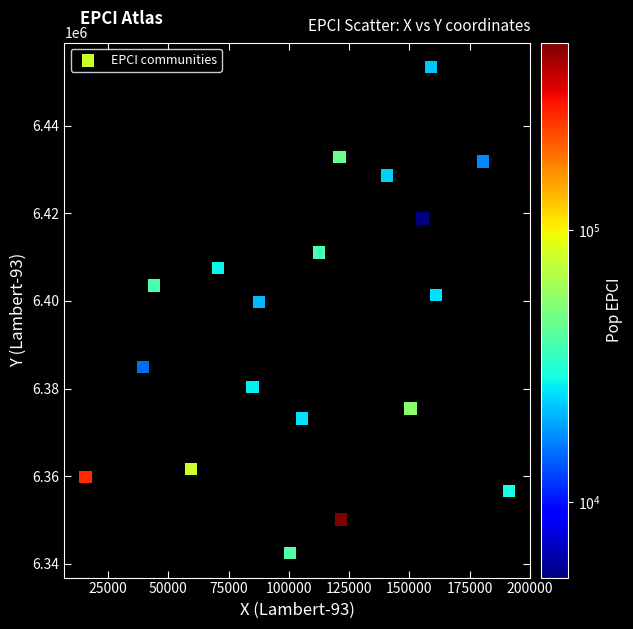

What is the range of Y values (max minus min)?

111034.1